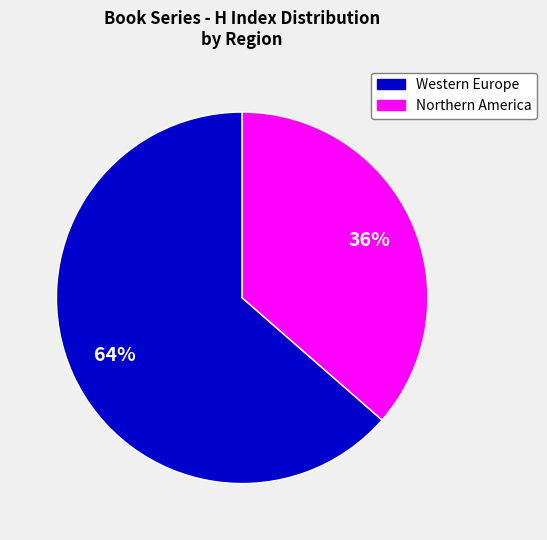

Between Northern America and Western Europe, which is larger?

Western Europe